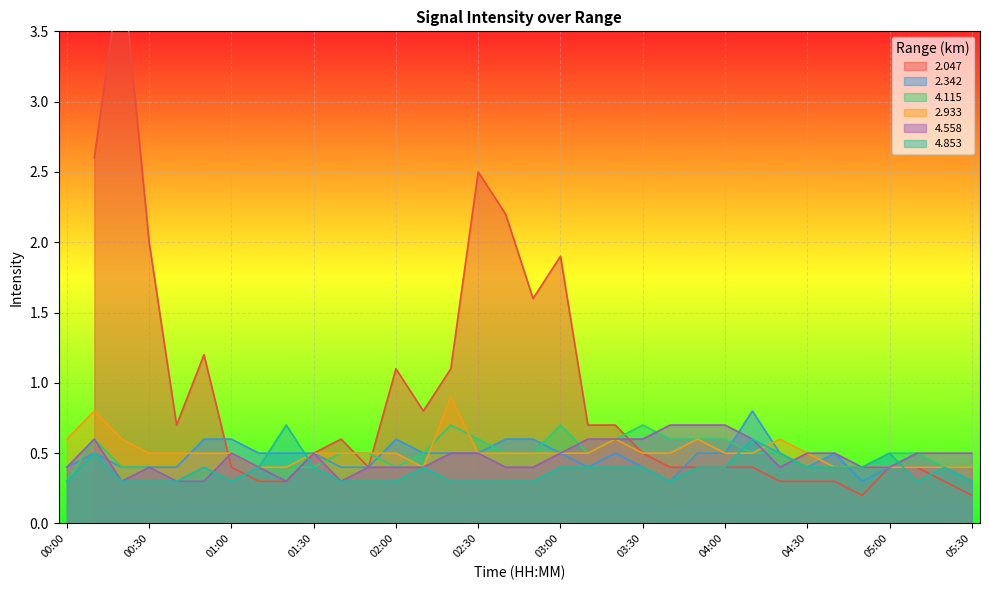

The value of 2.342 at 02:40 is 1.0. True or false?

False